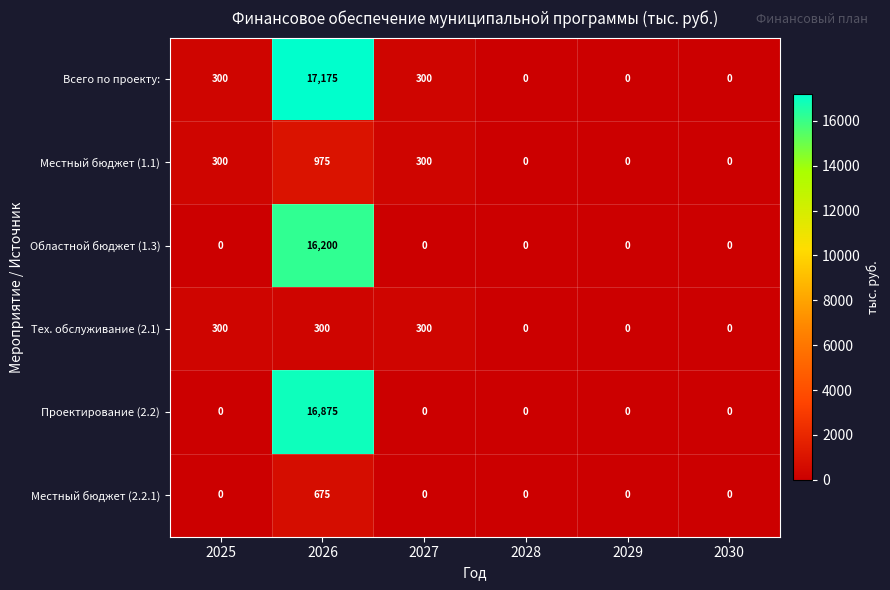

The value of Областной бюджет (1.3) at 2030 is 0. True or false?

True